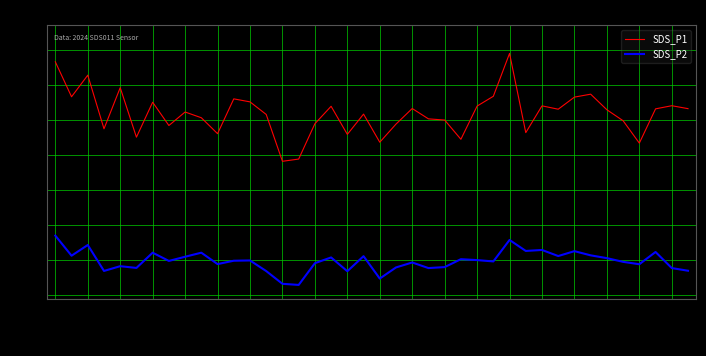

True or false: SDS_P1 and SDS_P2 cross at least once.

False